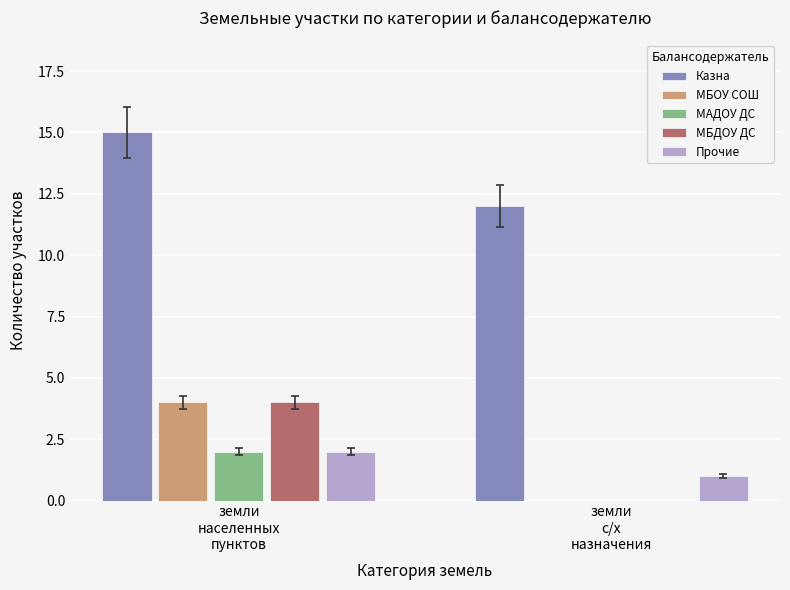

What is the average value of the МБДОУ ДС series?

2